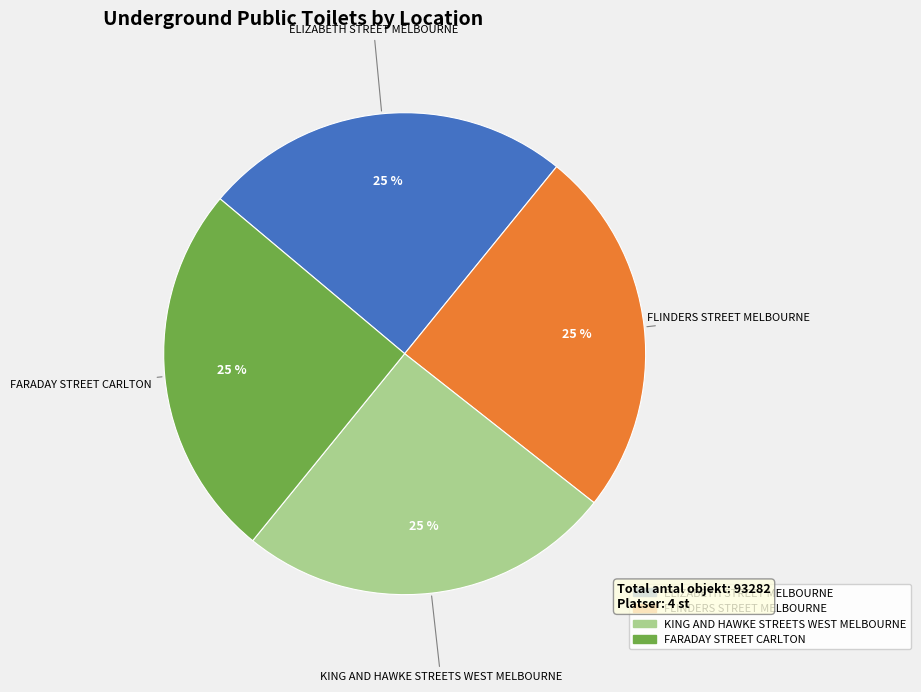

Does ELIZABETH STREET MELBOURNE represent more than half of the total?

No